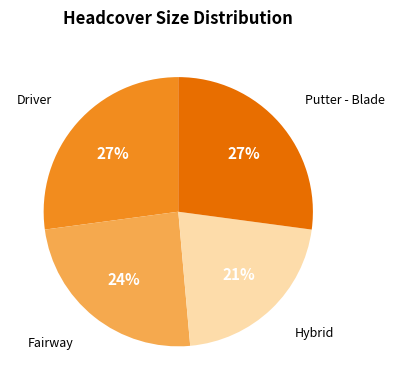

What is the smallest slice in the pie chart?

Hybrid